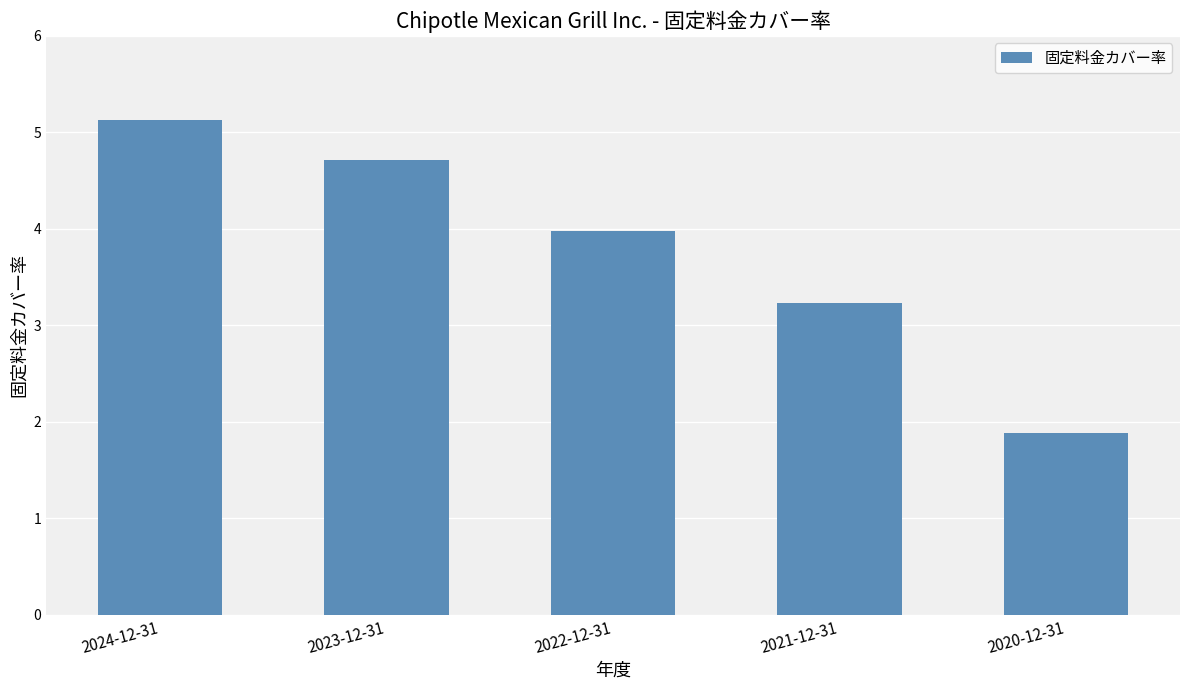

How many values are below 3?

1